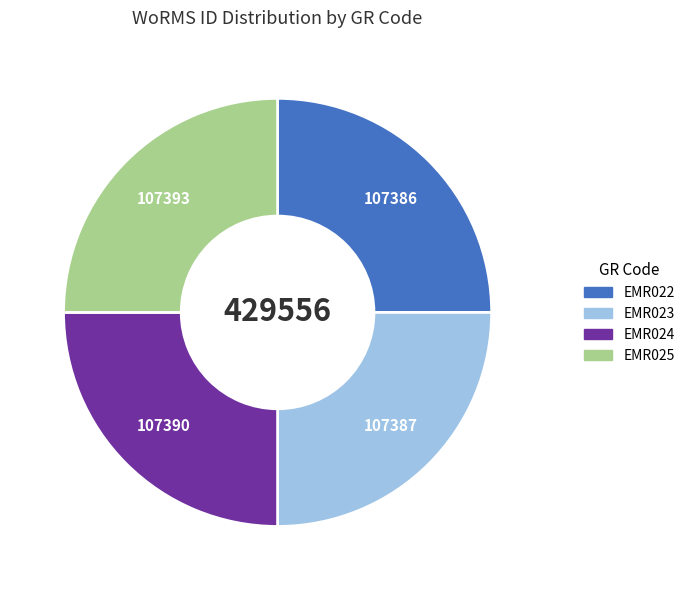

Approximately how many times larger is the value at EMR025 compared to EMR024?

1.0